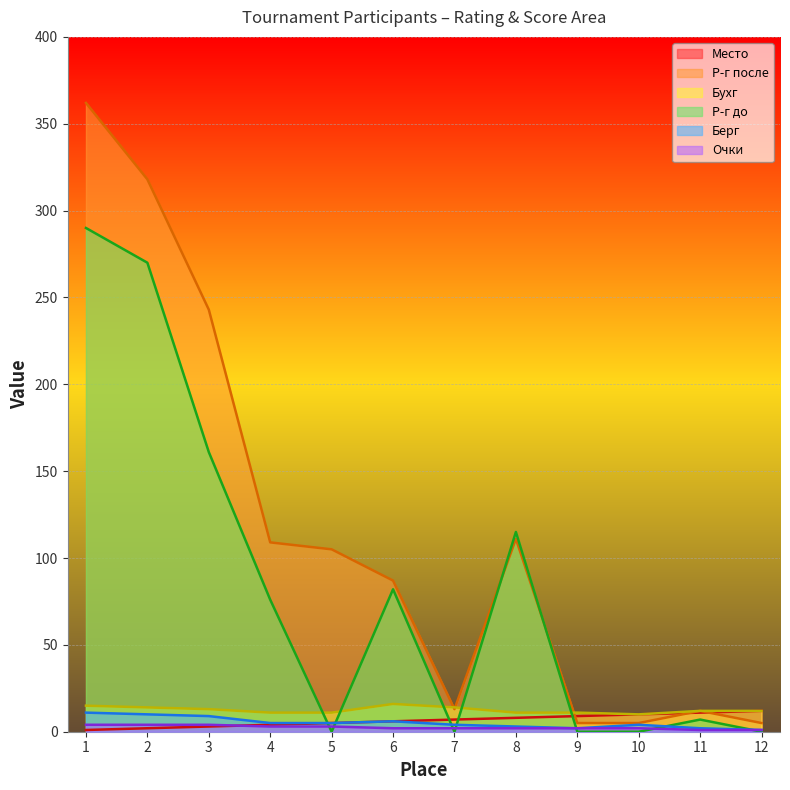

What is the sum of the Бухг values at 3 and 8?

24